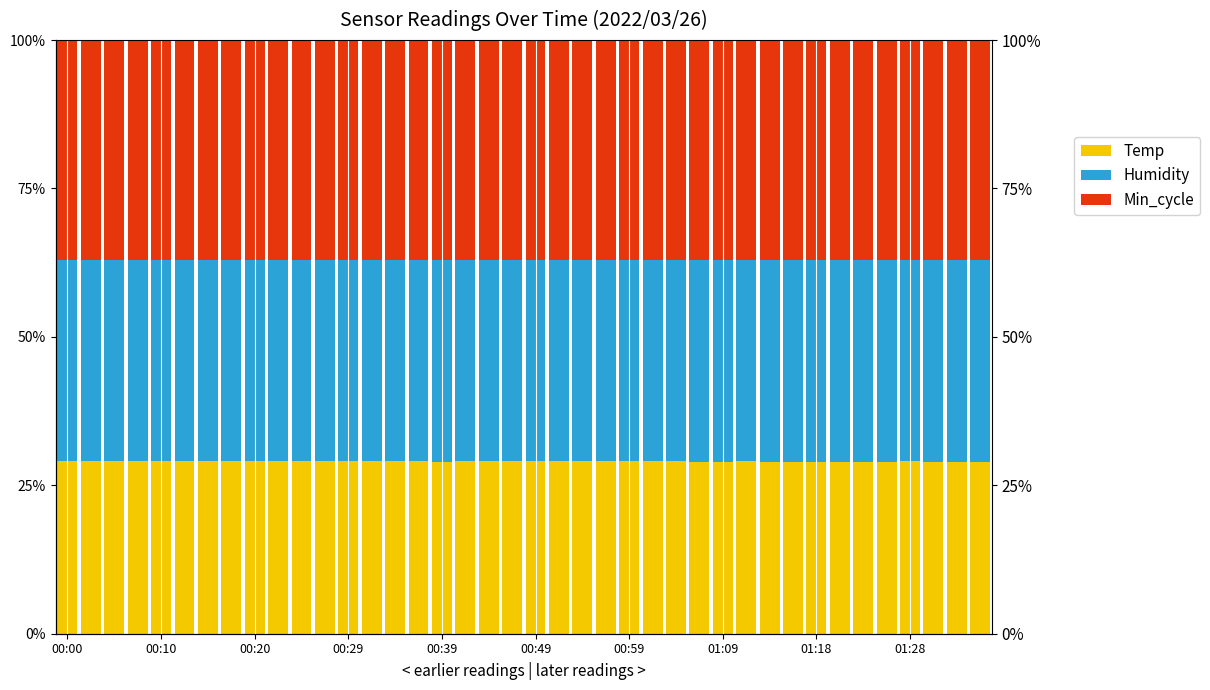

Is the value of Humidity at 31 greater than the value of Min_cycle at 15?

No